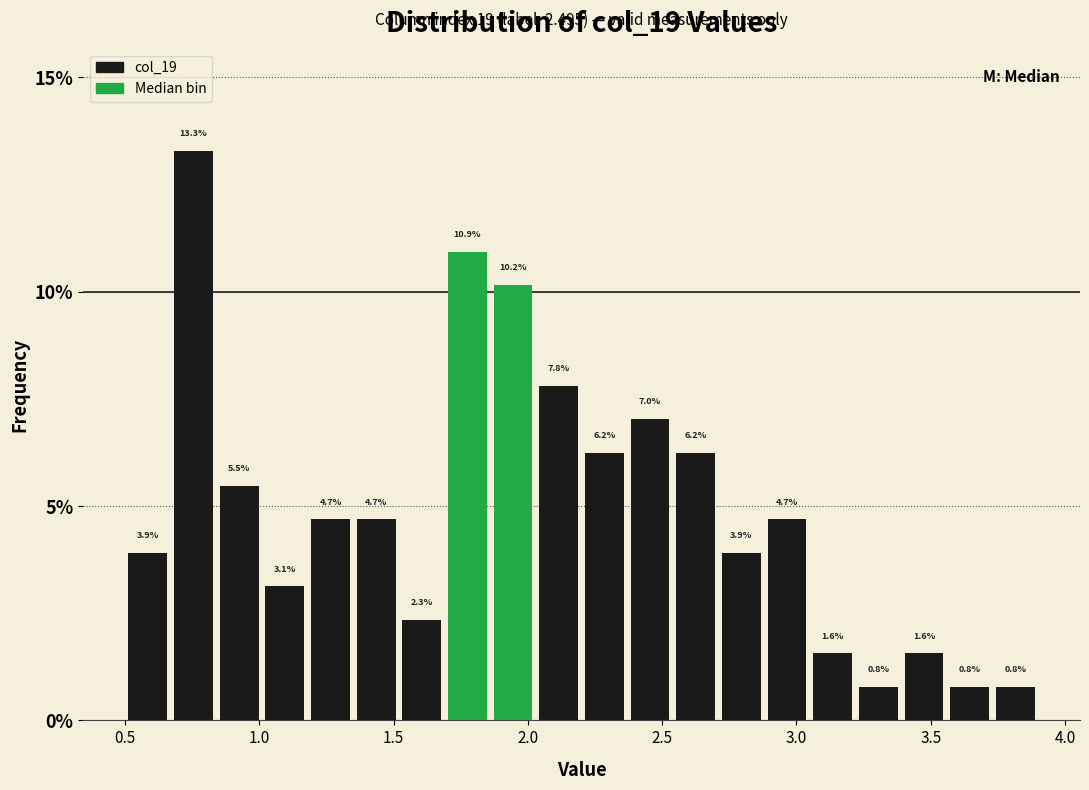

Around what value on the x-axis is the tallest bar? Give the approximate position of its centre, as read against the axis.

0.75